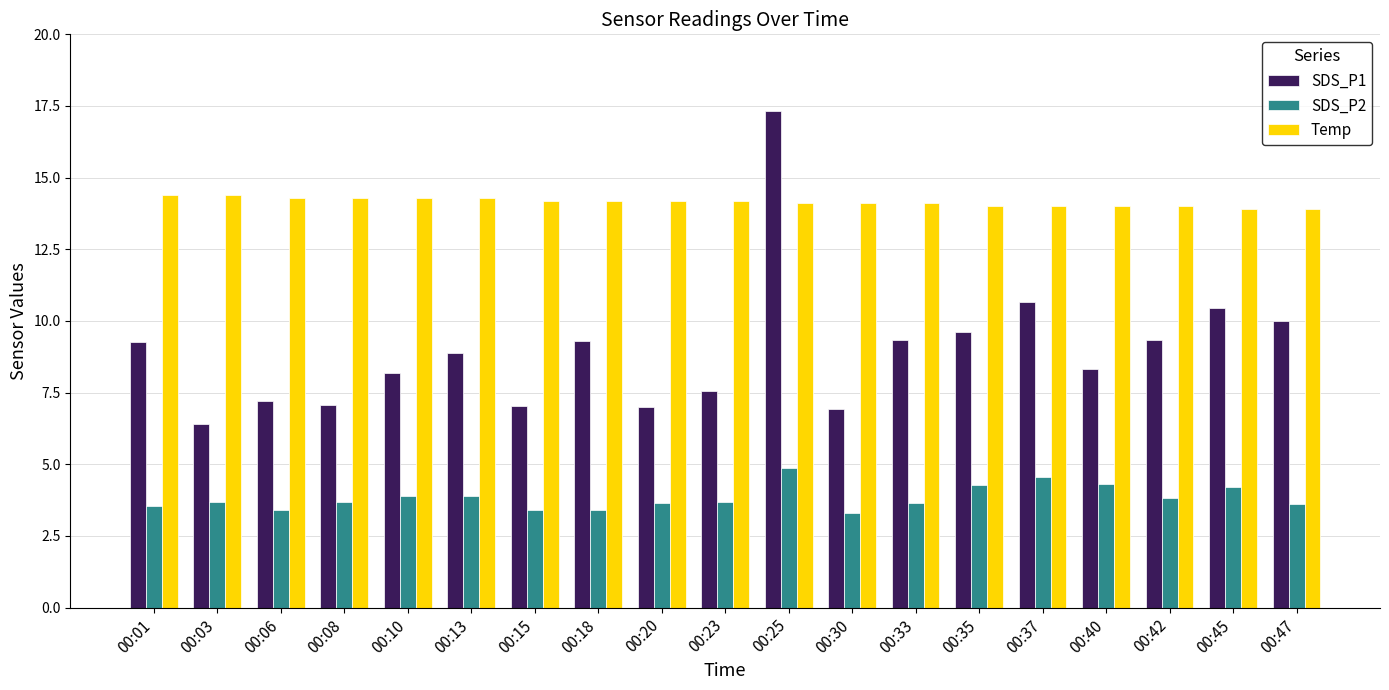

The SDS_P1 series shows 2.7 at 00:06. True or false?

False